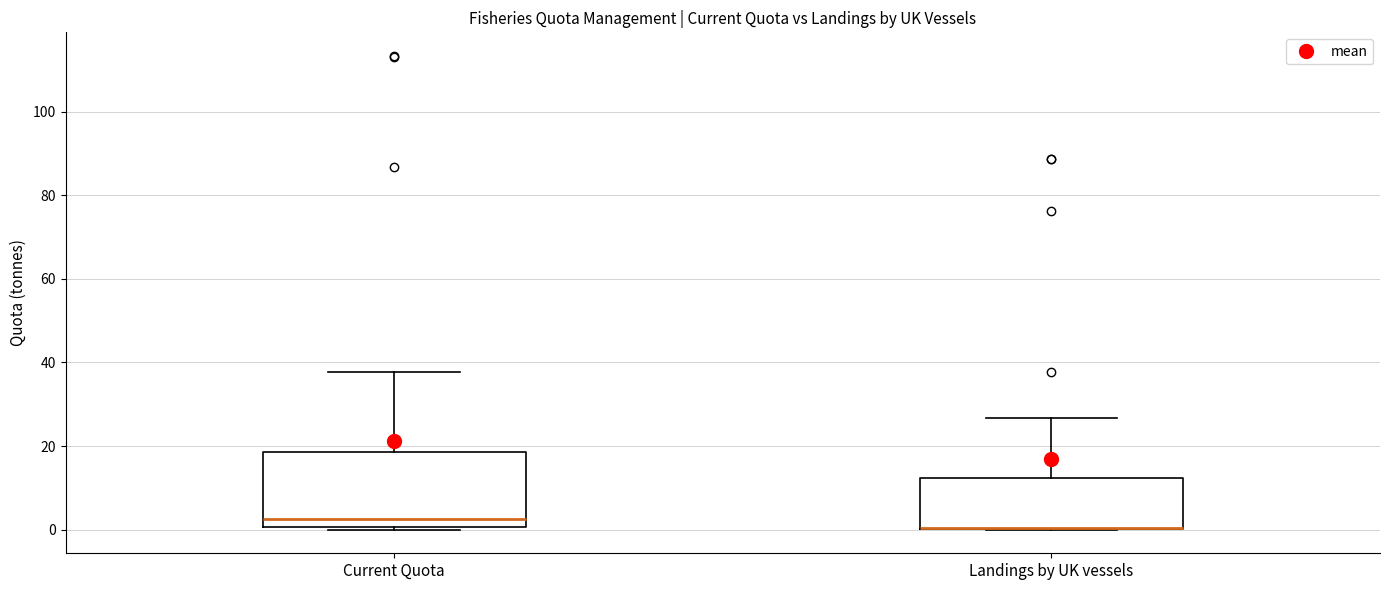

Where does the upper whisker of the box for Landings by UK vessels end on the y-axis? The values are not printed on the chart, so give them approximately, as read against the axis.

26